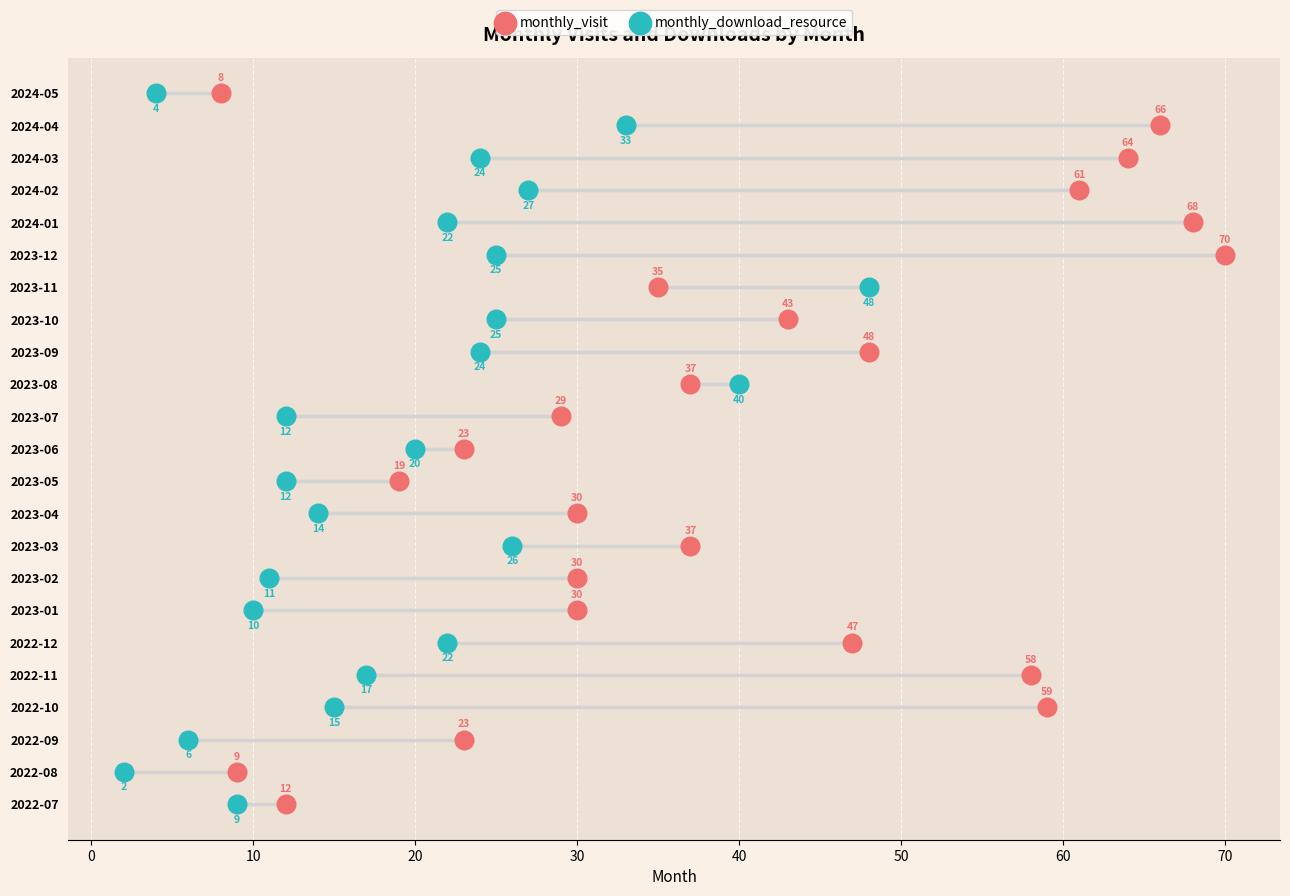

What are all the series names shown in the legend?

monthly_visit, monthly_download_resource